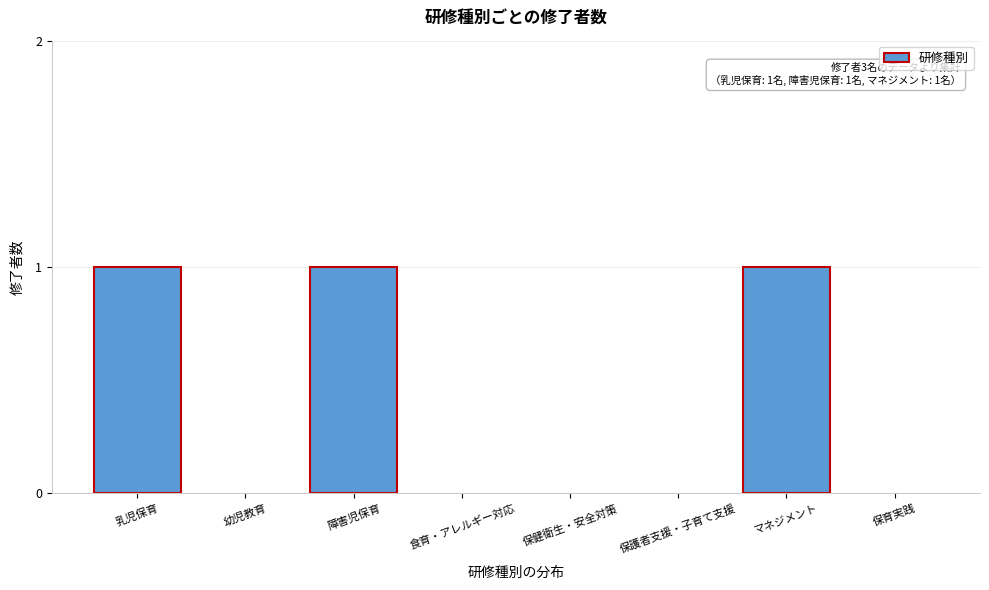

Reading left to right, what are all the values shown in this chart?

乳児保育=1	幼児教育=0	障害児保育=1	食育・アレルギー対応=0	保健衛生・安全対策=0	保護者支援・子育て支援=0	マネジメント=1	保育実践=0